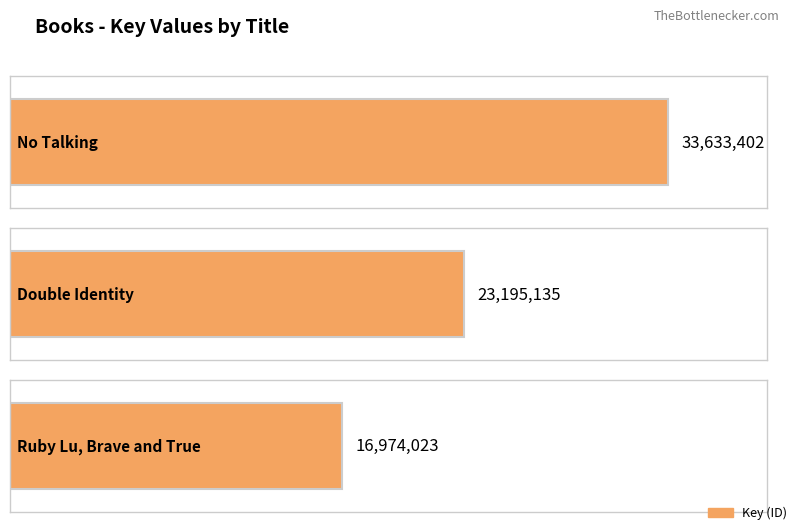

What position from the left is Ruby Lu, Brave and True?

3